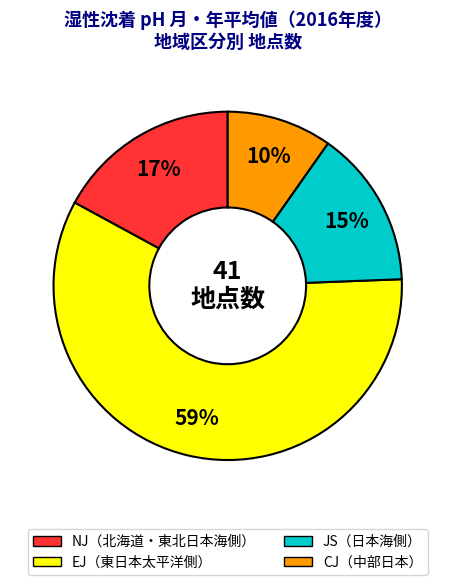

Is there any slice that represents more than half of the pie?

Yes